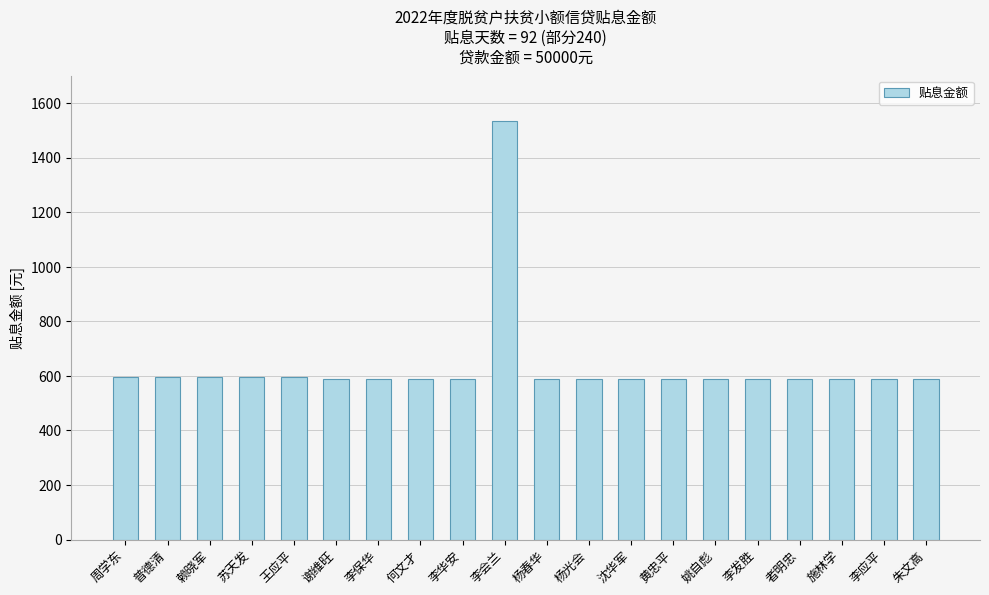

What is the average value?

636.7